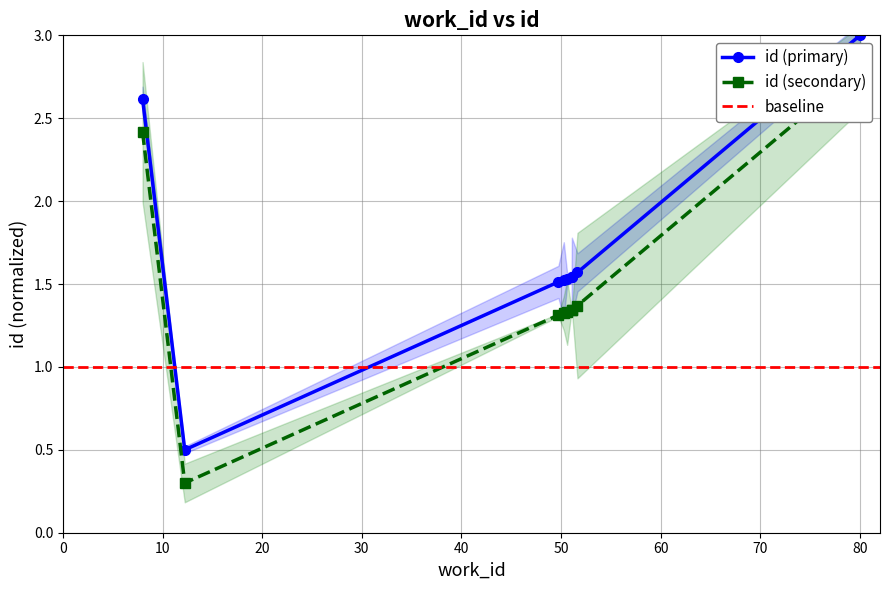

True or false: id (primary) and id (secondary) cross at least once.

False